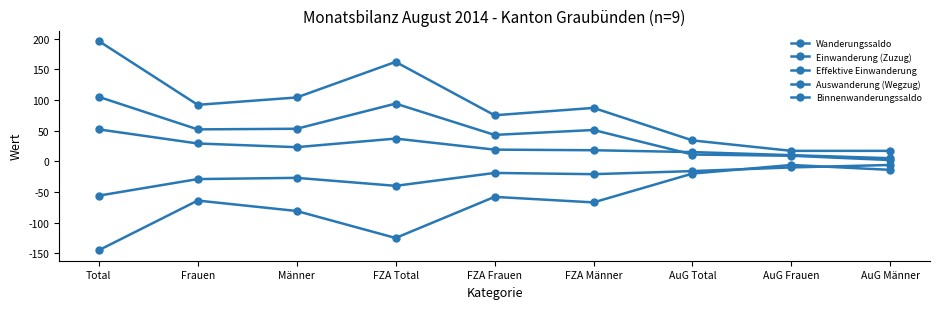

How many lines are shown in the chart?

5